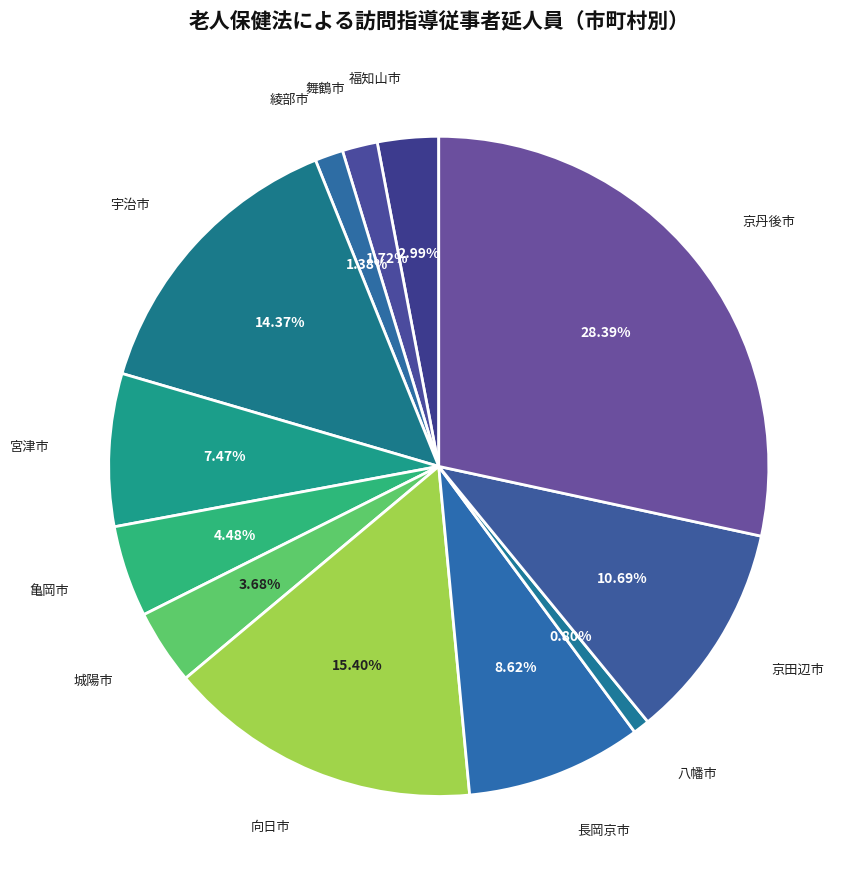

Which has a higher value, 京田辺市 or 福知山市?

京田辺市